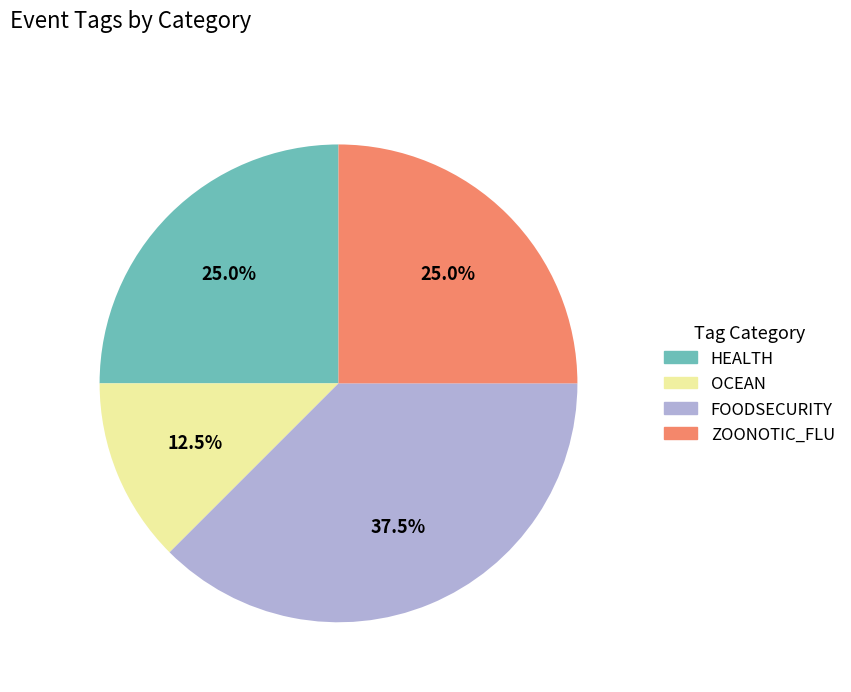

Does any single category account for the majority?

No